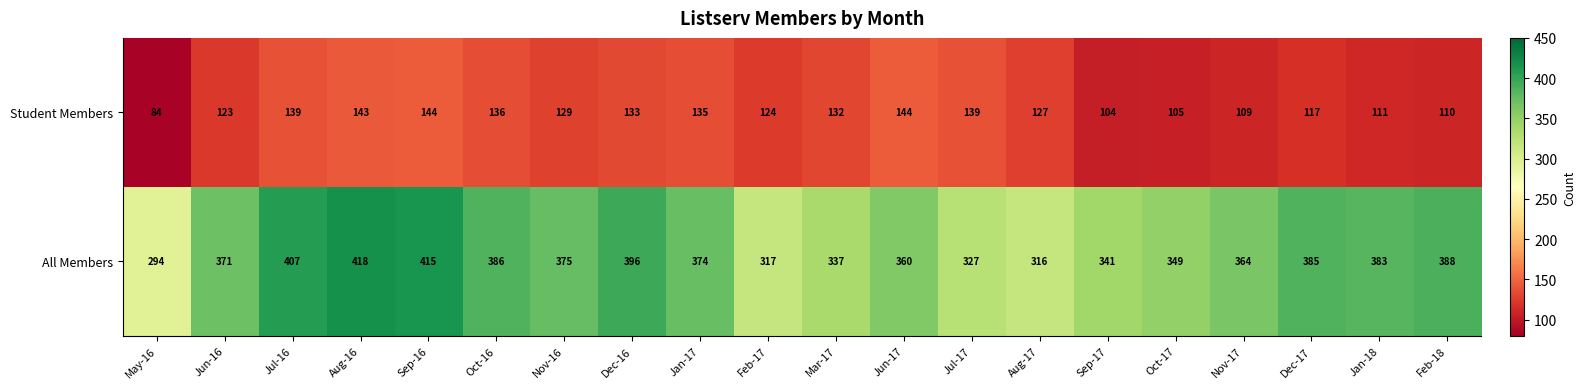

The Student Members series shows 111 at Jan-18. True or false?

True